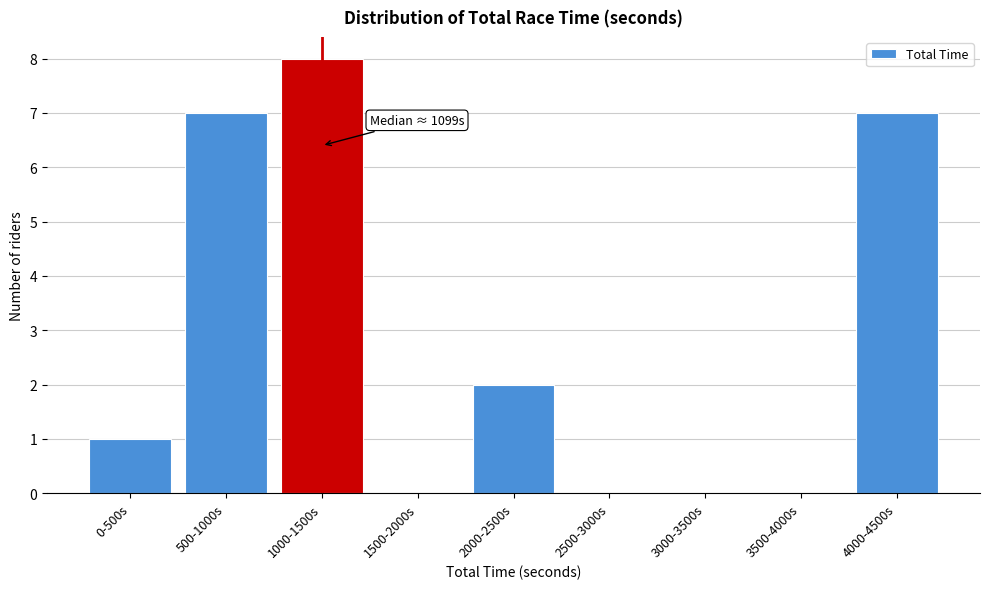

Reading left to right, transcribe all the data shown in this chart.

0-500s=1	500-1000s=7	1000-1500s=8	1500-2000s=0	2000-2500s=2	2500-3000s=0	3000-3500s=0	3500-4000s=0	4000-4500s=7